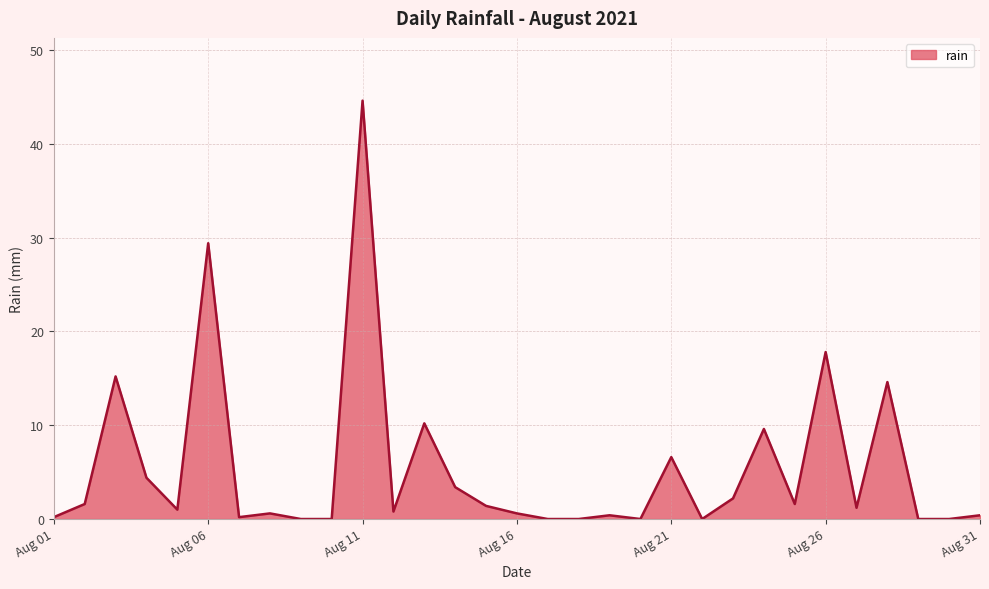

At which category does the data reach its first local peak?

2021-08-03